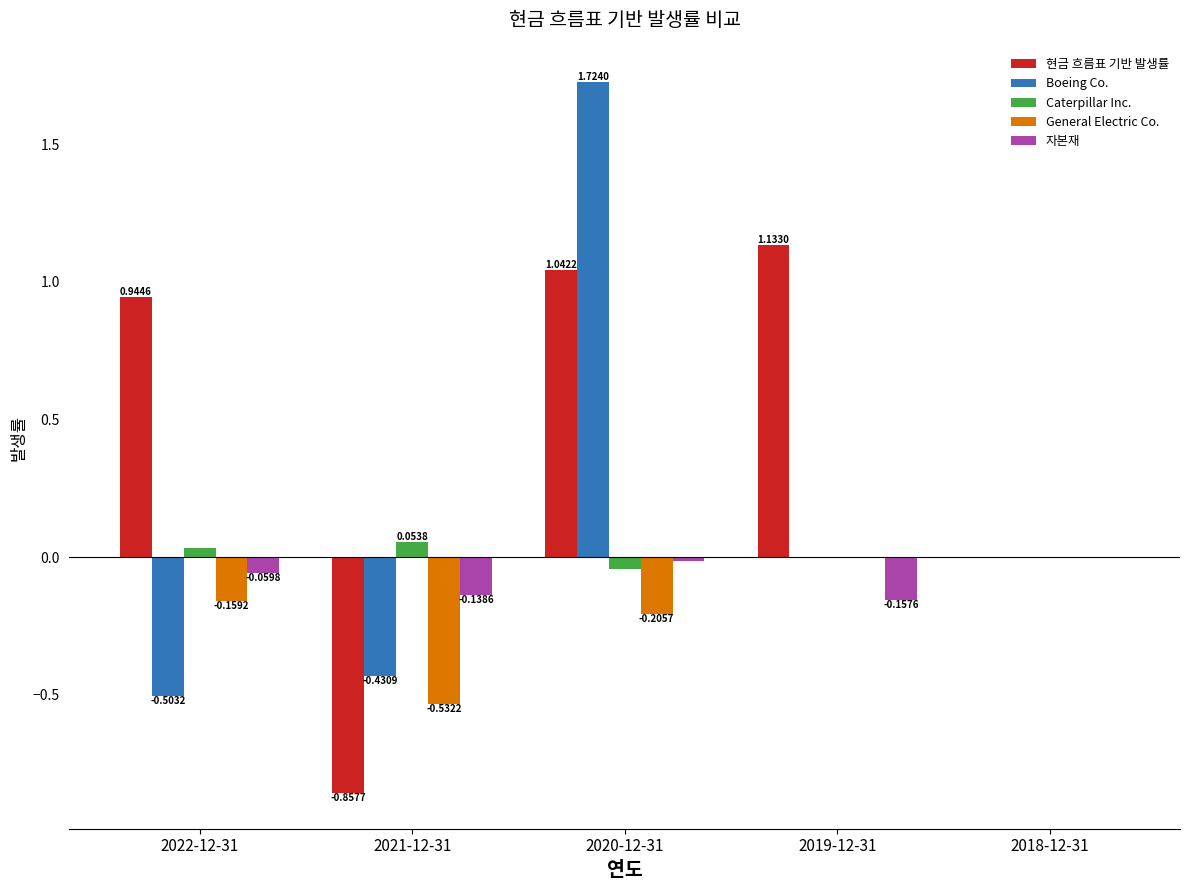

Which series changed the most between 2020-12-31 and 2018-12-31?

Boeing Co.